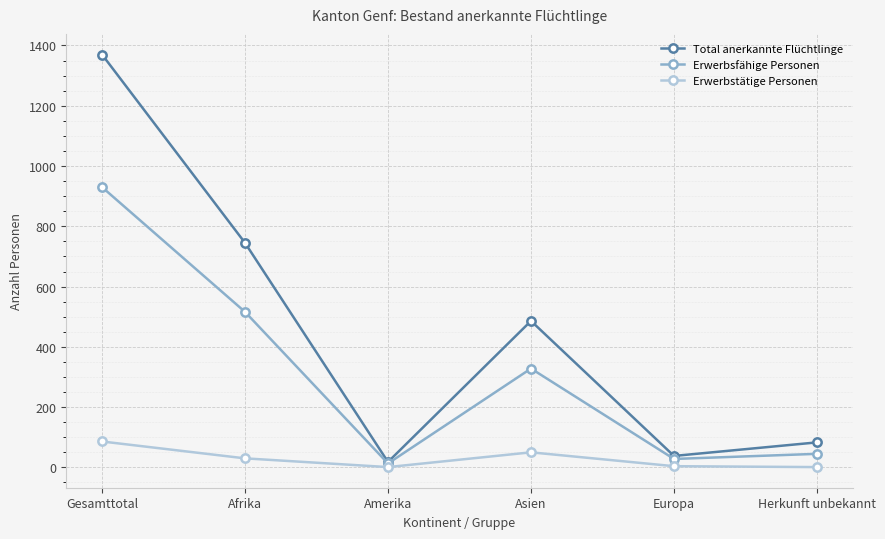

At which category does the chart reach its peak across all series?

Gesamttotal